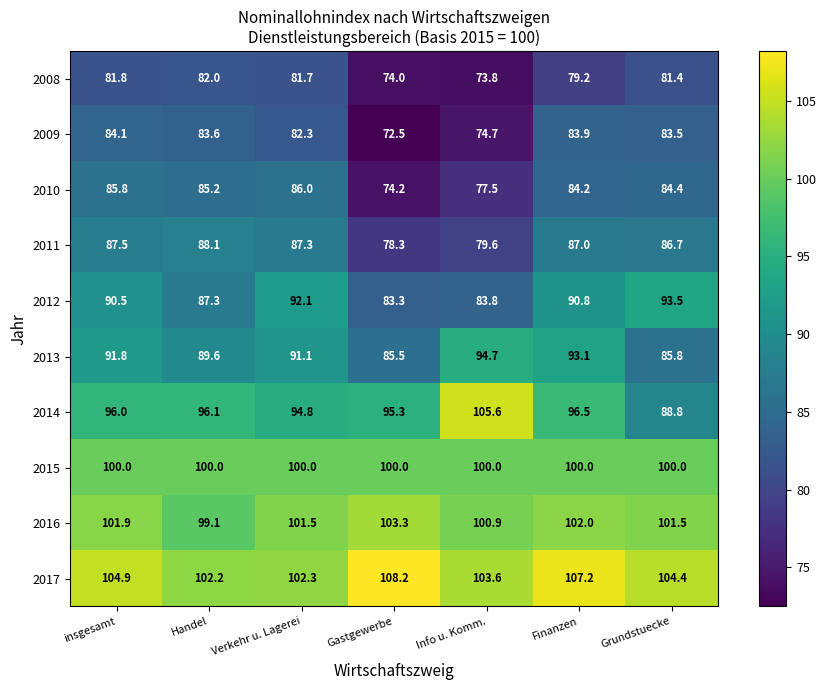

At which category does the chart reach its minimum across all series?

Gastgewerbe